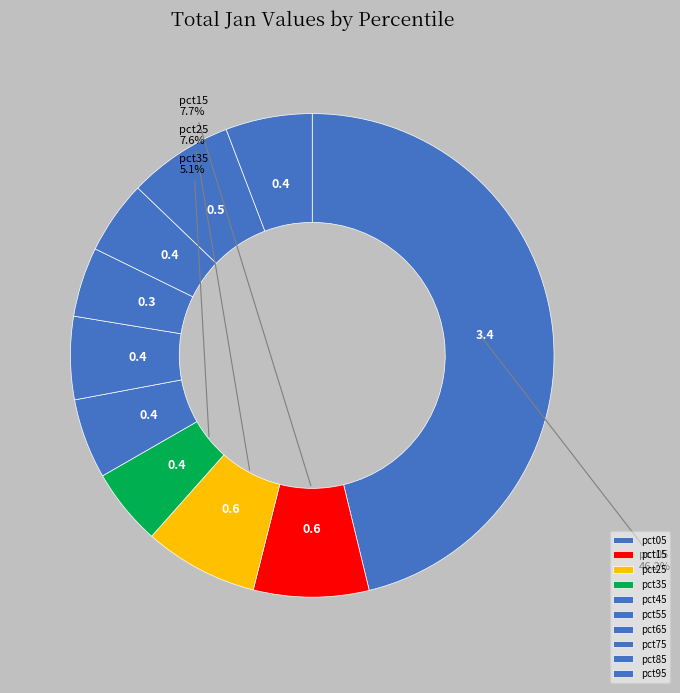

Do pct95 and pct25 together represent more than half of the pie?

No